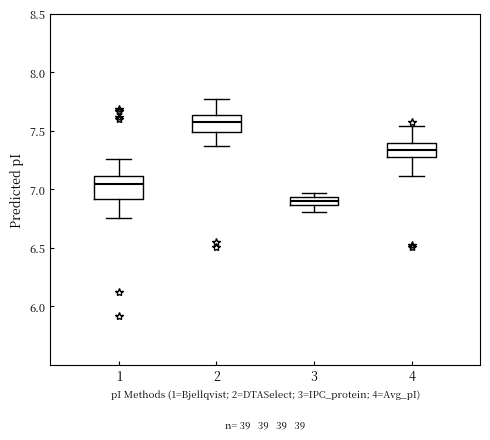

Which box's median line is the lowest?

3